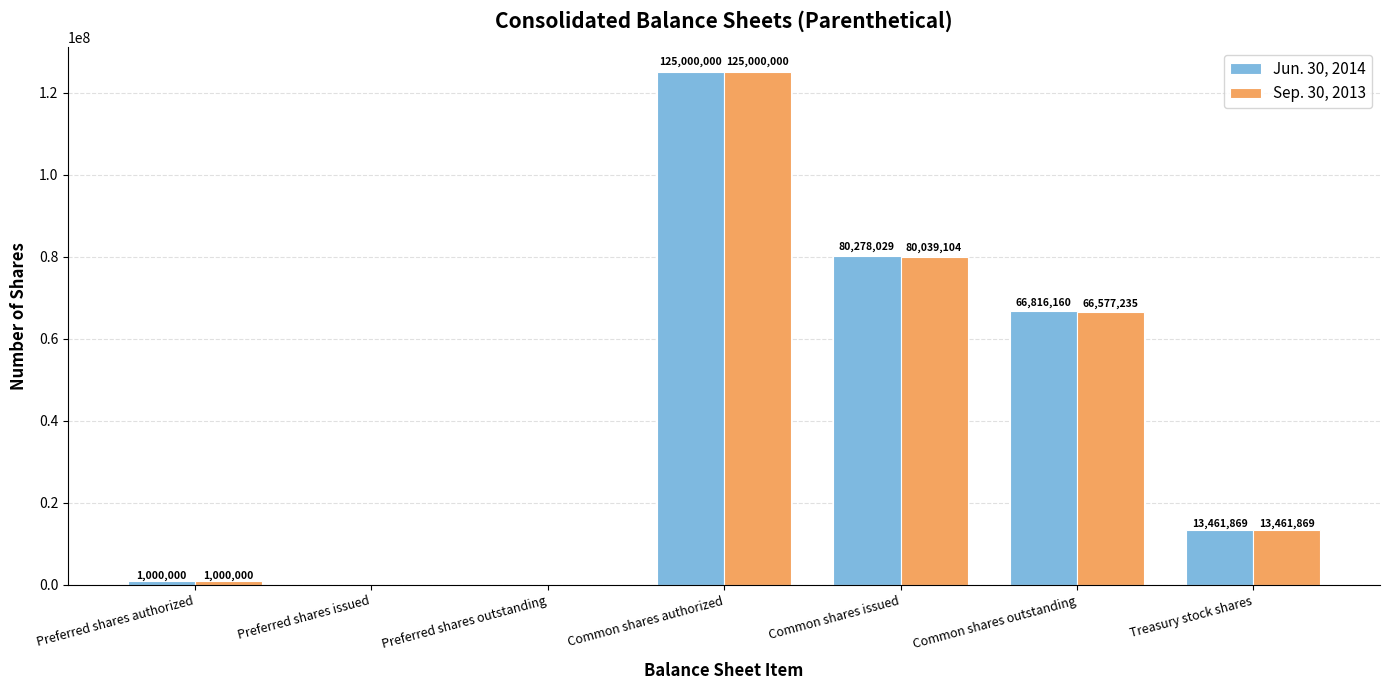

What is the highest value of the Sep. 30, 2013 series?

125000000